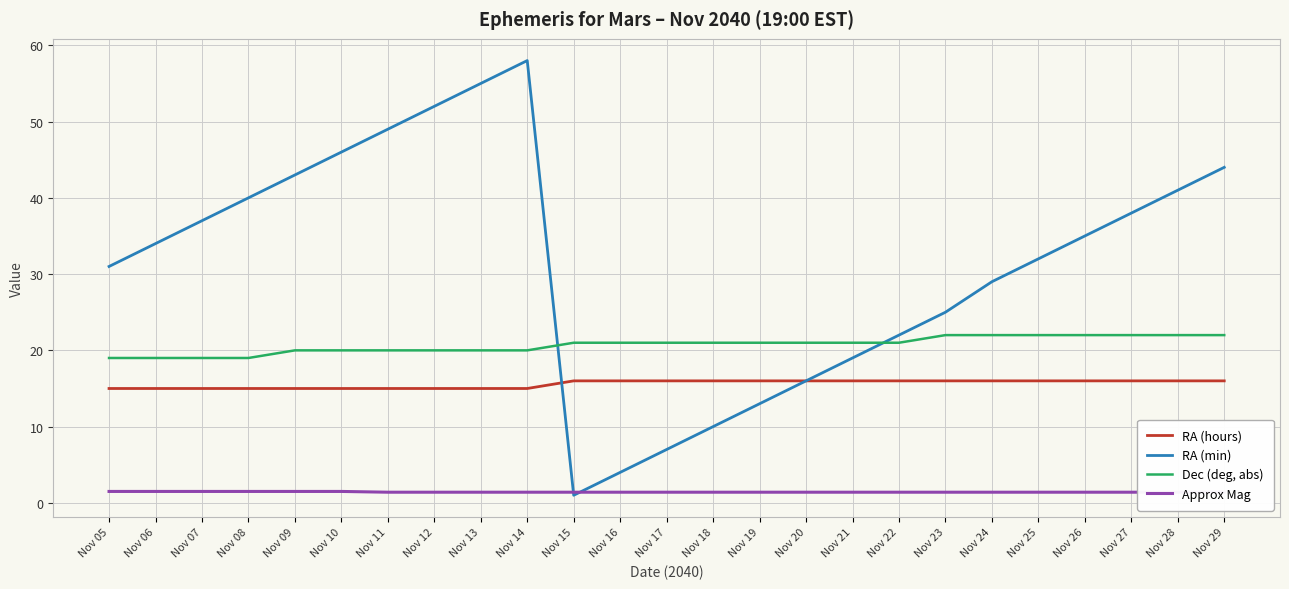

Is the value of RA (min) at Nov 21 greater than the value of Approx Mag at Nov 21?

Yes